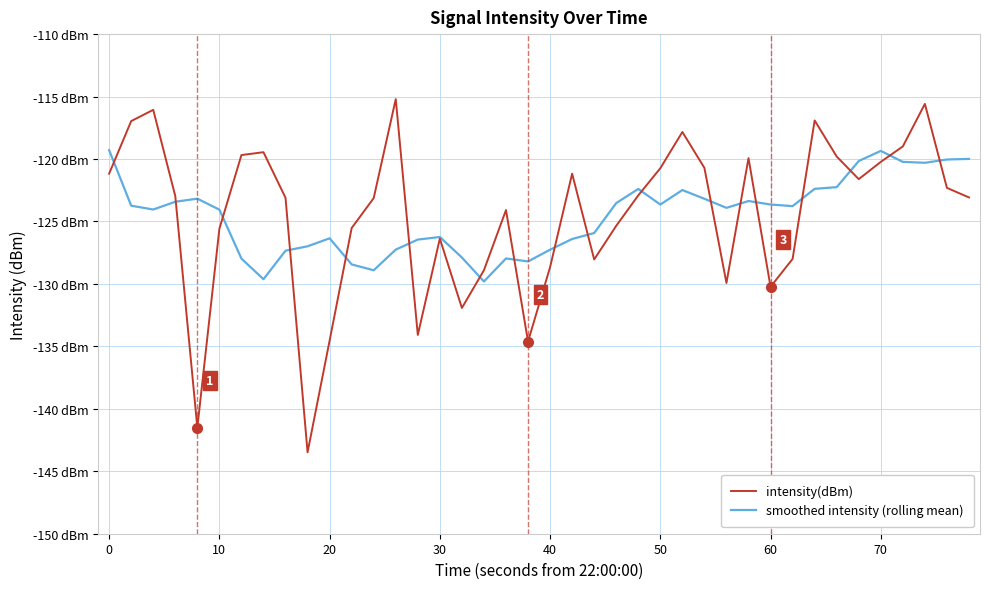

What are all the series names shown in the legend?

intensity(dBm), smoothed intensity (rolling mean)